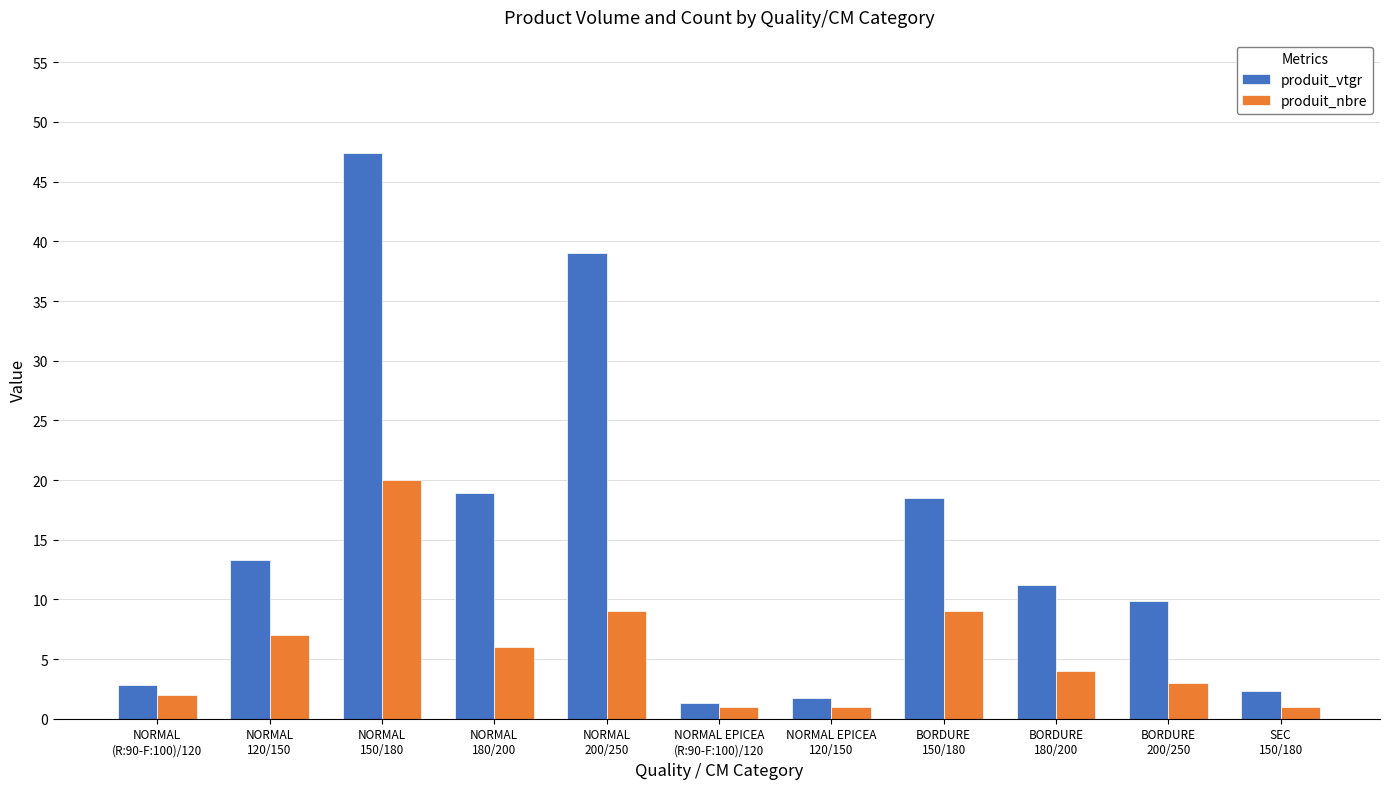

Which series has the largest range (max minus min)?

produit_vtgr